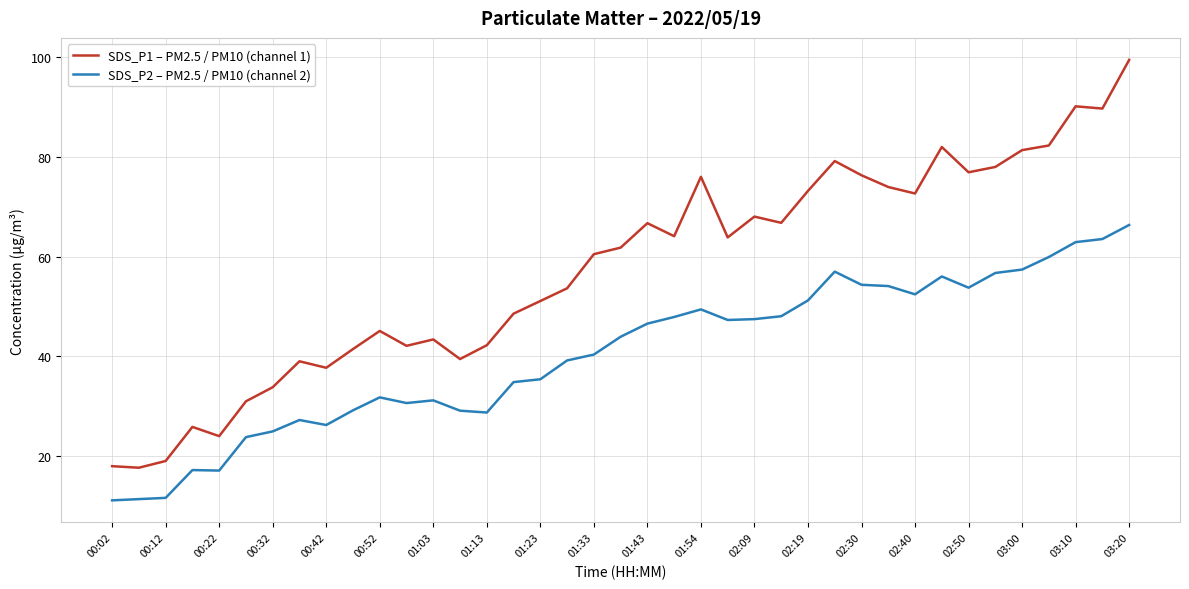

Rank the series by their average value, from highest to lowest.

SDS_P1 – PM2.5 / PM10 (channel 1), SDS_P2 – PM2.5 / PM10 (channel 2)